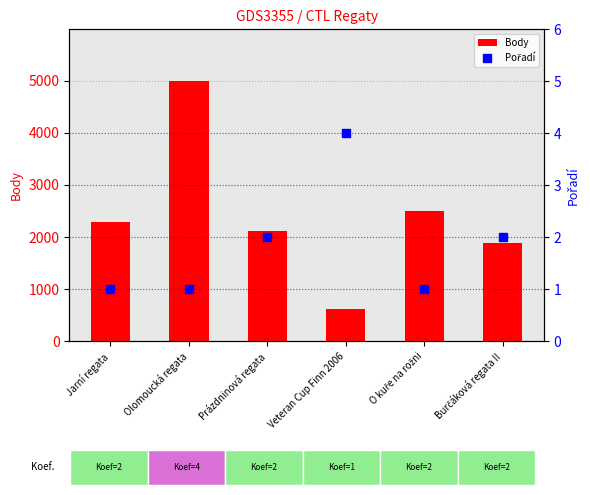

Which series reaches the minimum Y coordinate?

Pořadí